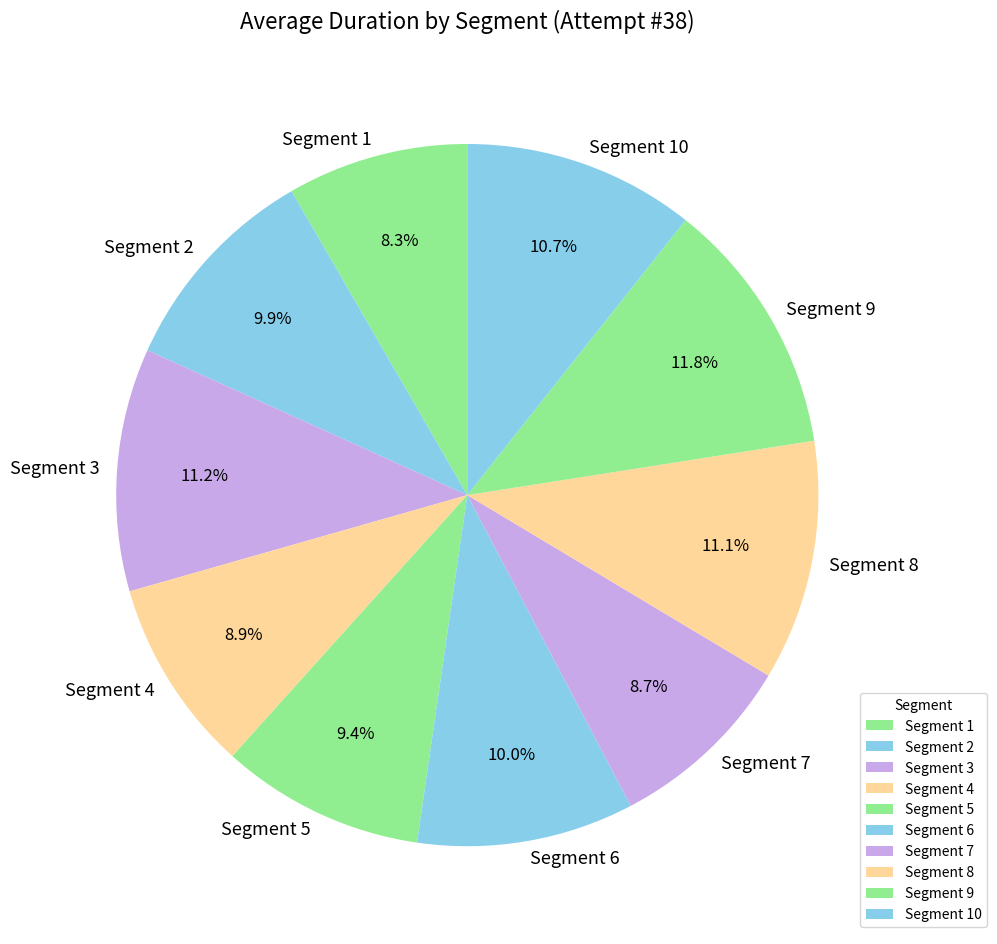

Combined, what portion of the pie is Segment 8 and Segment 2?

21.0%